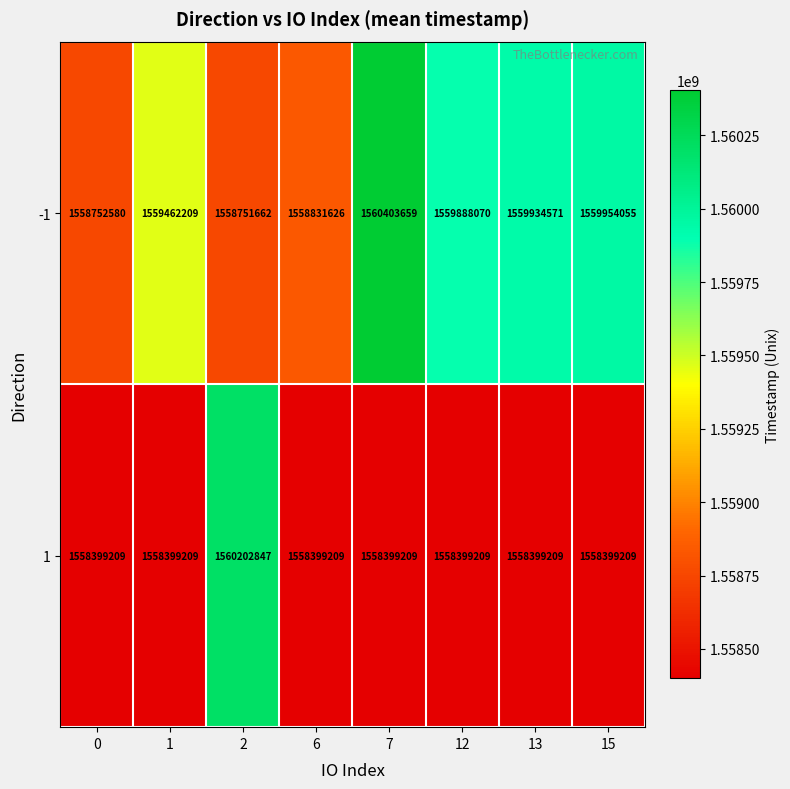

List the series in order of their peak value, highest first.

-1, 1